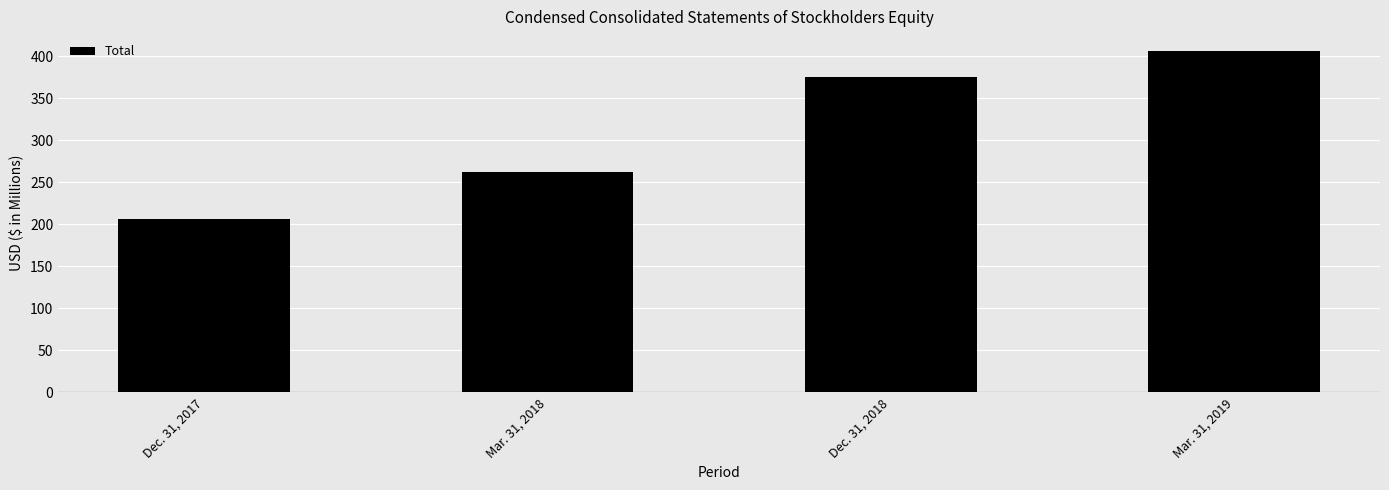

How many values are between 262 and 406?

3